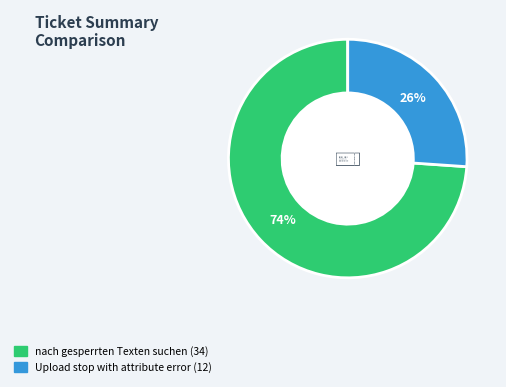

What is the ratio of the value at Upload stop with attribute error to the value at nach gesperrten Texten suchen?

0.4